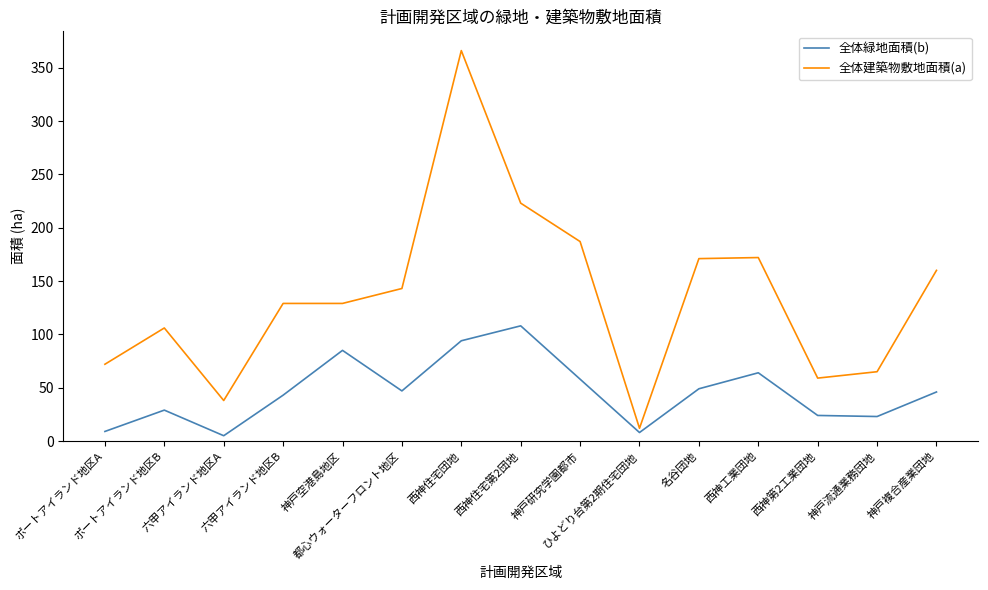

Rank the series at 神戸流通業務団地 from lowest to highest value.

全体緑地面積(b), 全体建築物敷地面積(a)